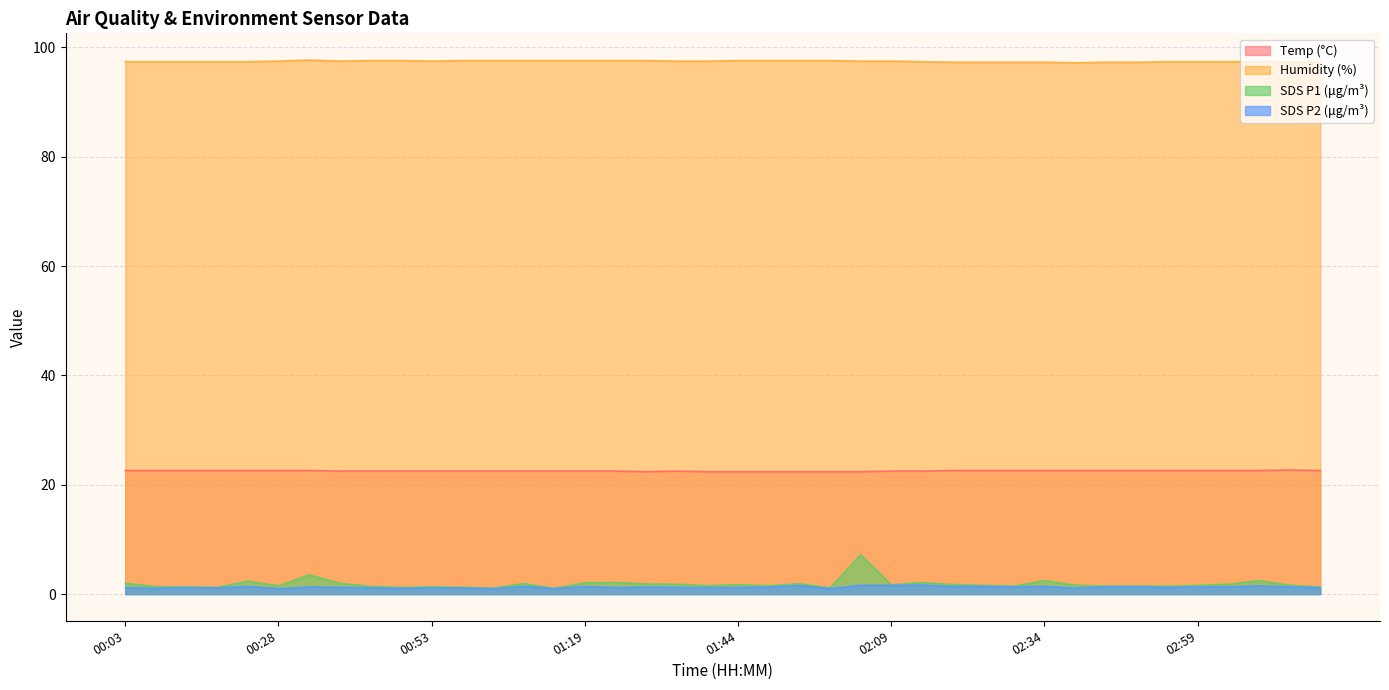

How many lines are shown in the chart?

4